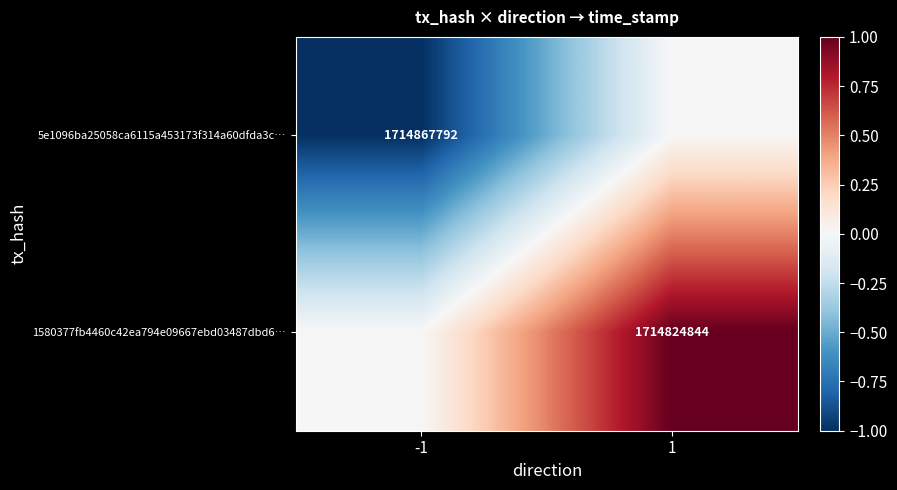

What is the difference between the highest and lowest values at 1?

1.0